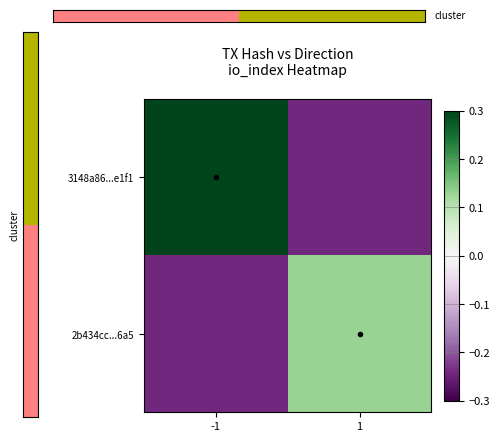

Read the 3148a86...e1f1 value at 1.

-0.2